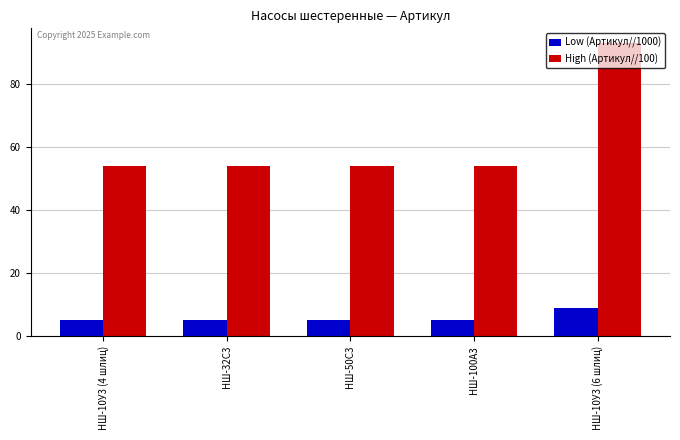

Which series has the largest total across all categories?

High (Артикул//100)